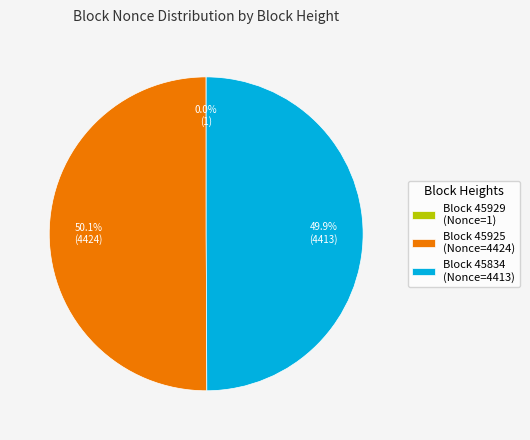

How much of the chart is everything except Block 45925 (Nonce=4424)?

49.9%